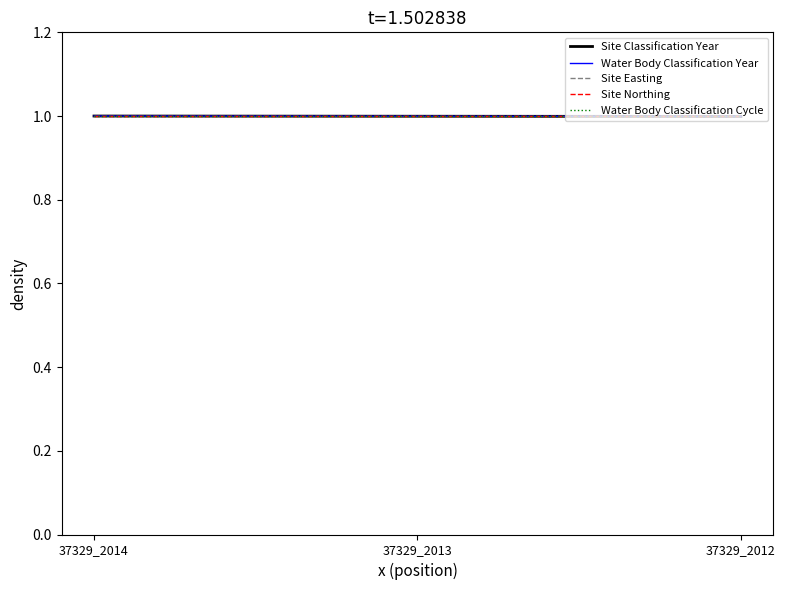

Is this an area chart (filled region under the line)?

No